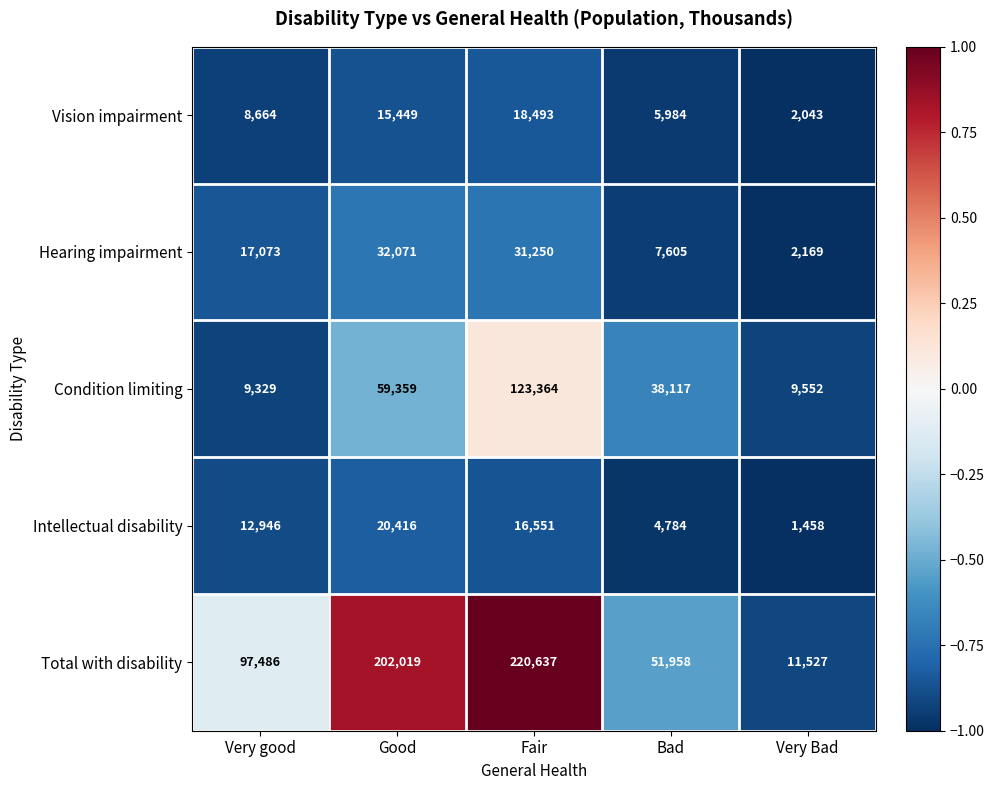

What is the lowest value of the Hearing impairment series?

2169